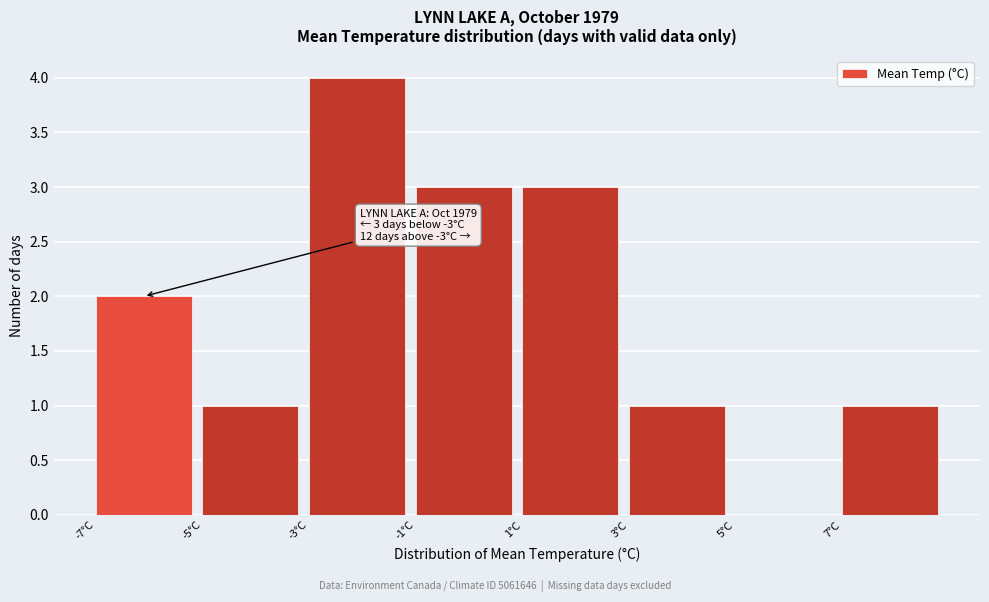

Reading left to right, what are all the values shown in this chart?

-7°C=2	-5°C=1	-3°C=4	-1°C=3	1°C=3	3°C=1	5°C=0	7°C=1